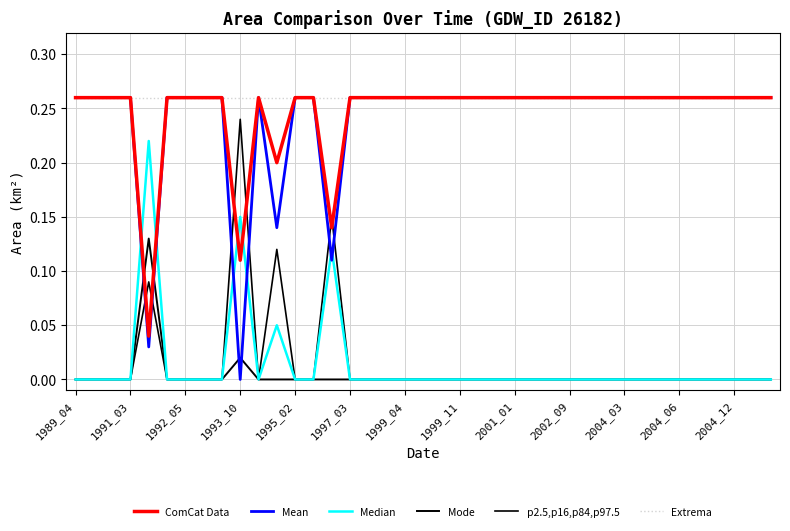

Is this an area chart (filled region under the line)?

No